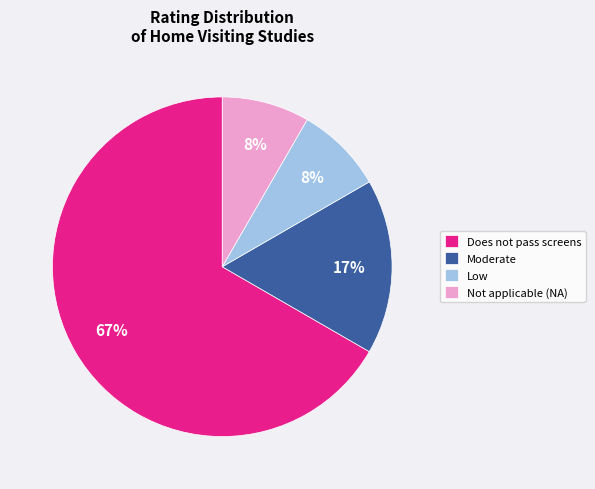

How many slices are in this pie chart?

4